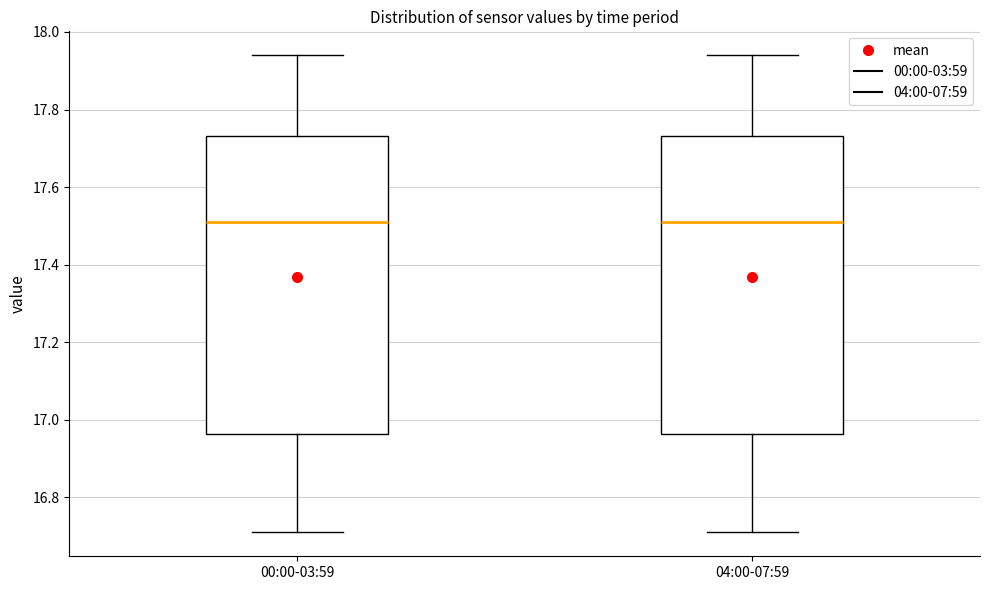

Reading left to right, transcribe this box plot: for each box, give where its median line is, the range the box spans, and where its two whiskers end, as read against the y-axis. The values are not printed on the chart, so give them approximately, as read against the axis.

00:00-03:59: median 17.52, box 16.96 to 17.74, whiskers 16.72 to 17.94
04:00-07:59: median 17.52, box 16.96 to 17.74, whiskers 16.72 to 17.94